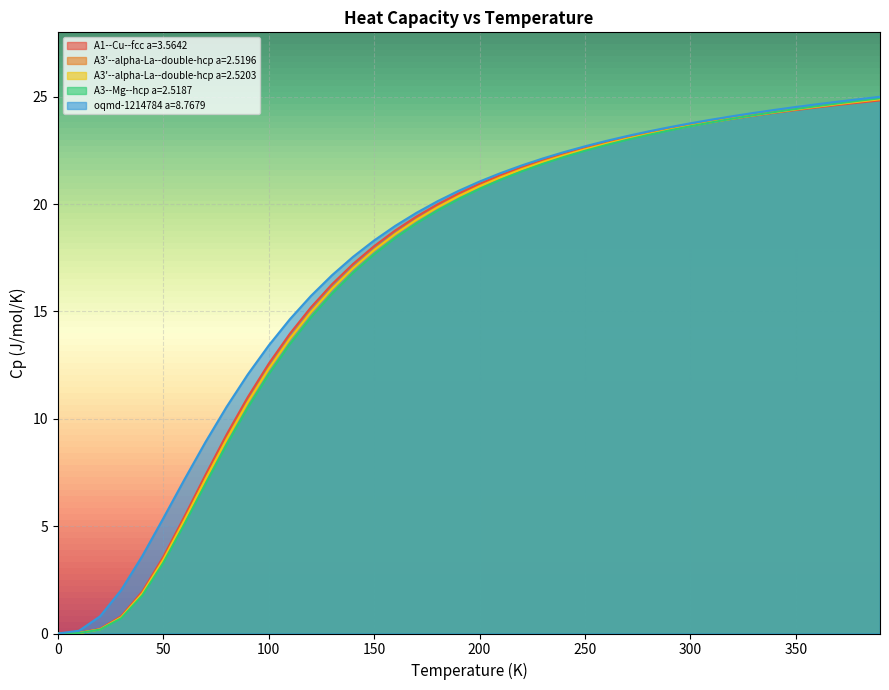

At which label is A3'--alpha-La--double-hcp a=2.5196 closest to 12?

100